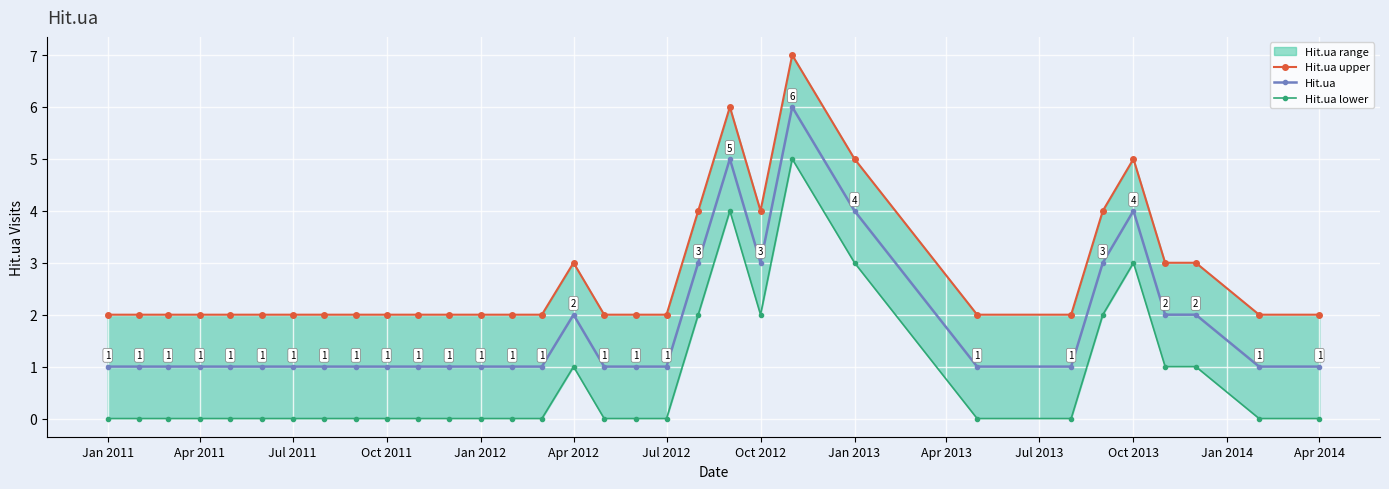

At which category does Hit.ua reach its first local peak?

Apr 2012